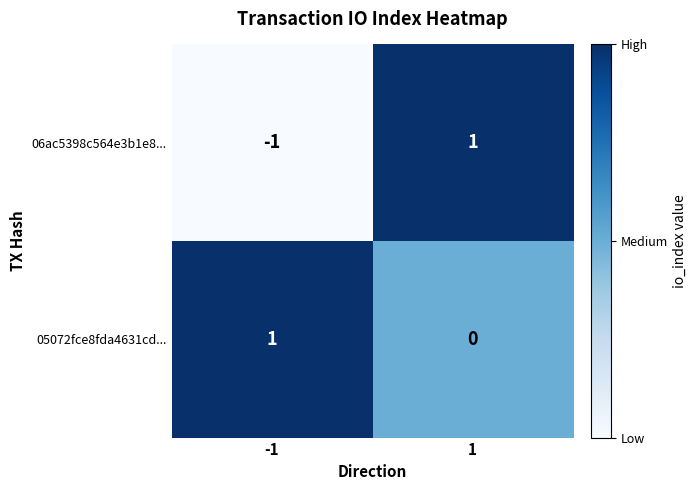

The value of 06ac5398c564e3b1e8... at -1 is -2. True or false?

False